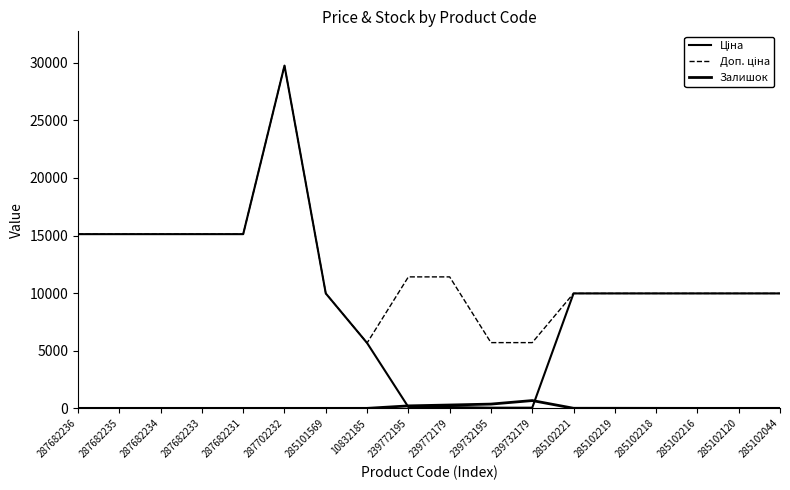

At which label does Залишок first exceed 1?

239772195